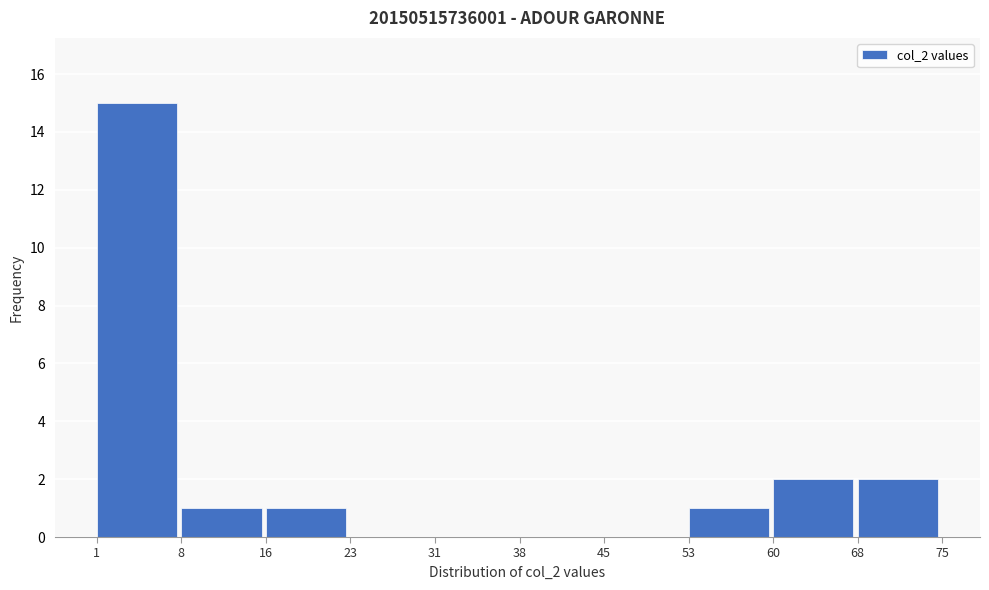

What is the height of the bar covering 16 to 23 on the x-axis? The values are not printed on the chart, so give them approximately, as read against the axis.

1